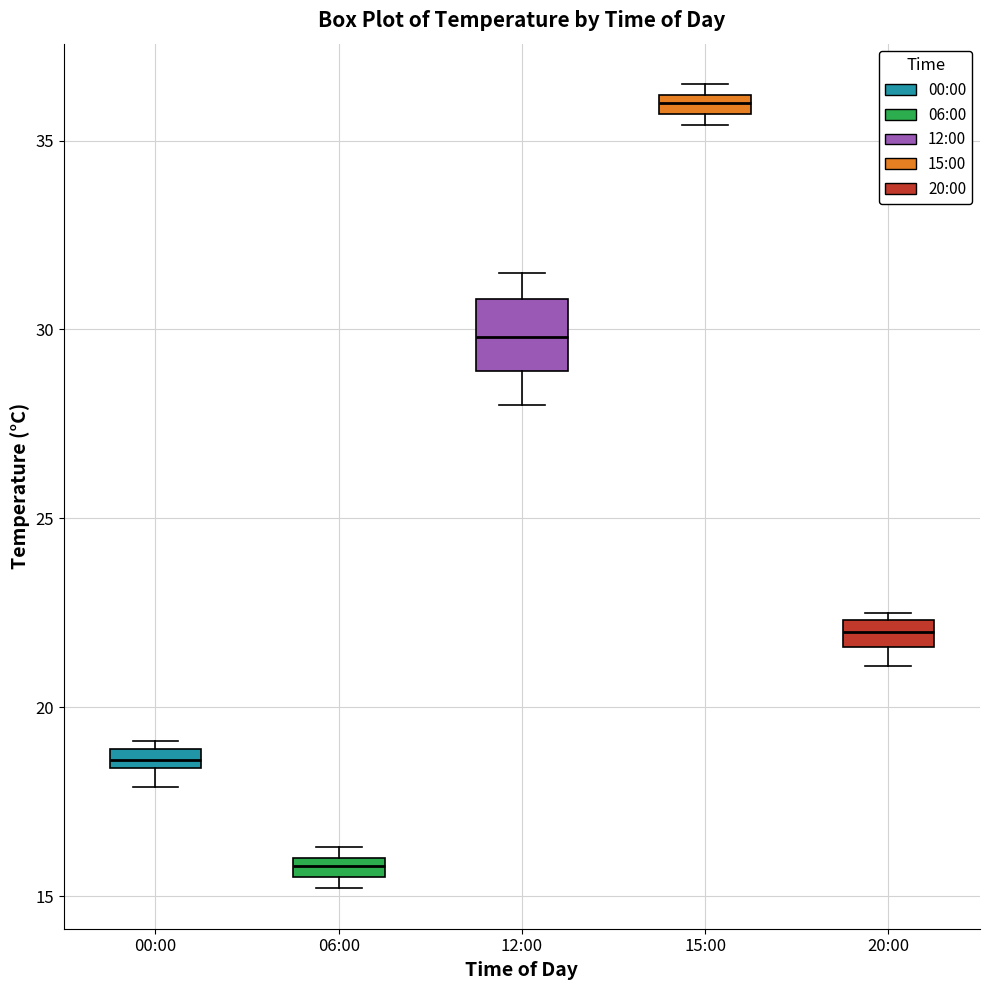

Which box is the tallest, from its lower edge to its upper edge?

12:00